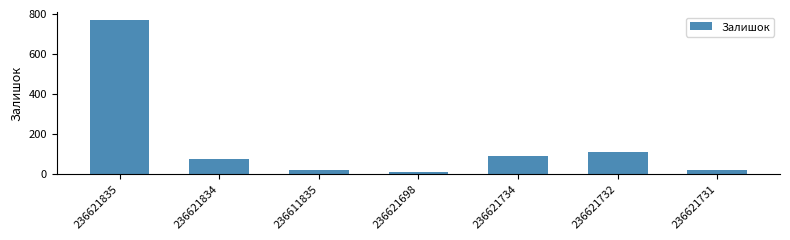

How many values are below 71?

3